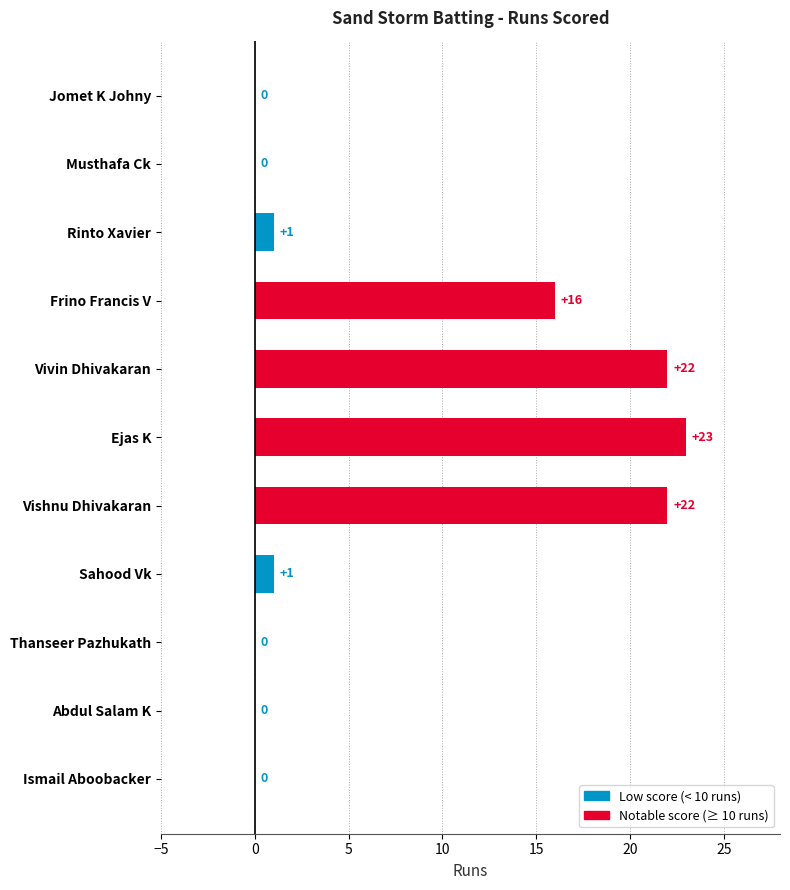

Is it true that the value at Sahood Vk is 1?

True